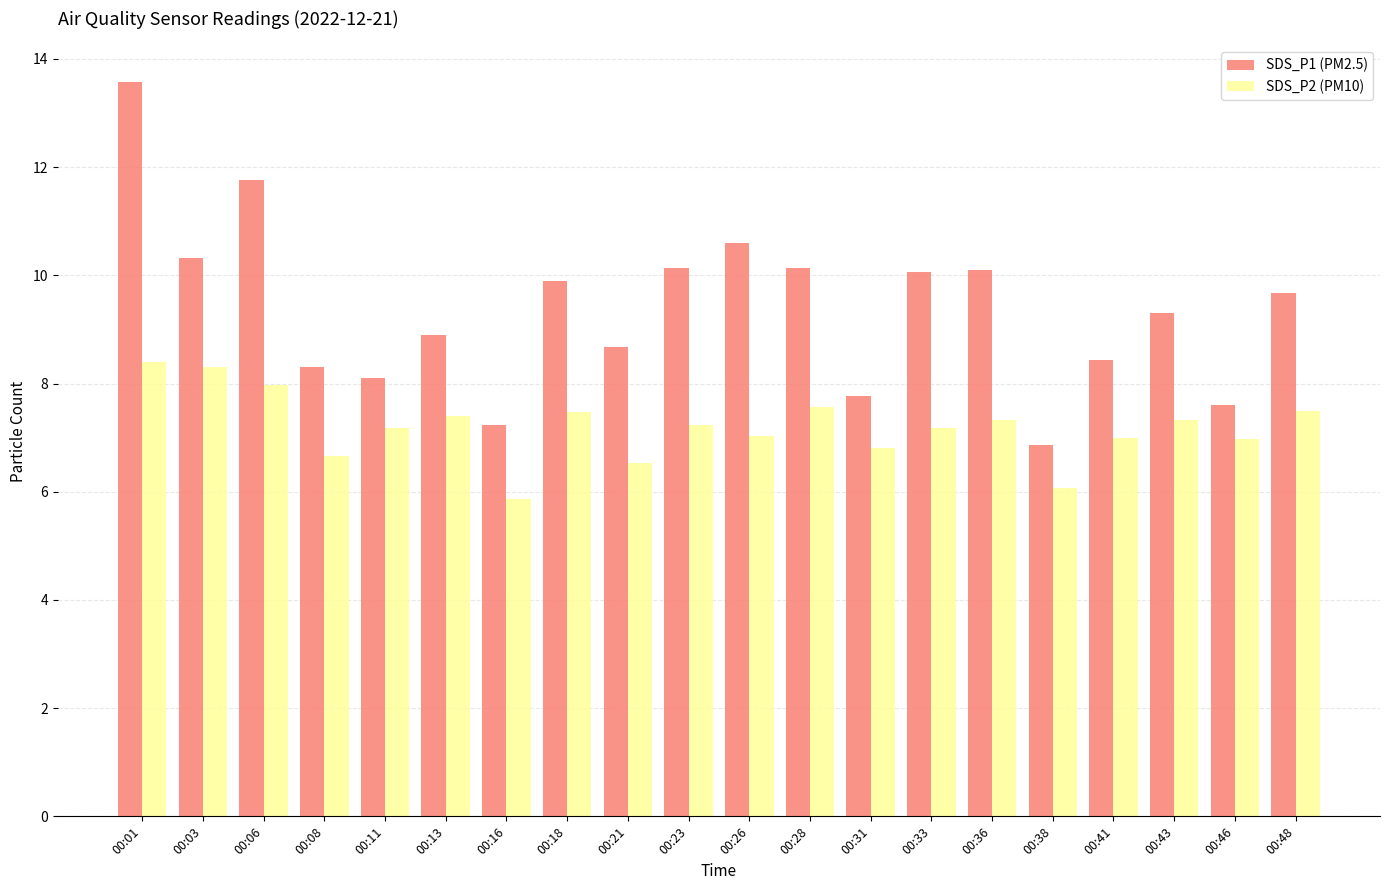

At which category is the sum across all series the highest?

00:01